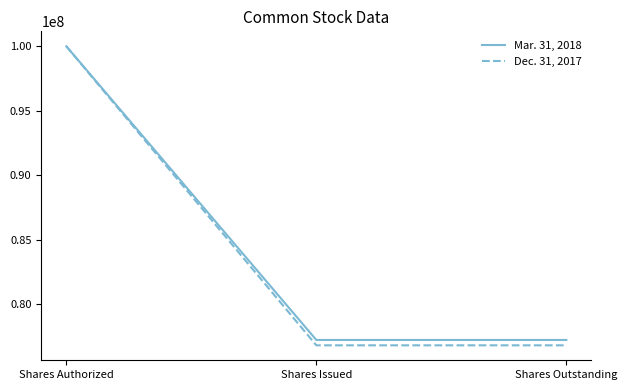

What is the smallest value displayed?

76825966